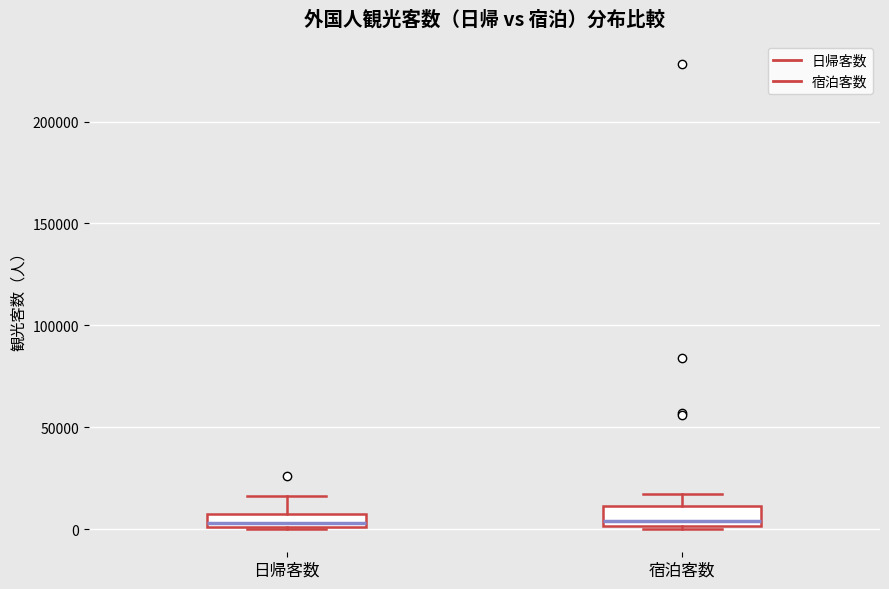

Where does the upper whisker of the box for 日帰客数 end on the y-axis? The values are not printed on the chart, so give them approximately, as read against the axis.

15000